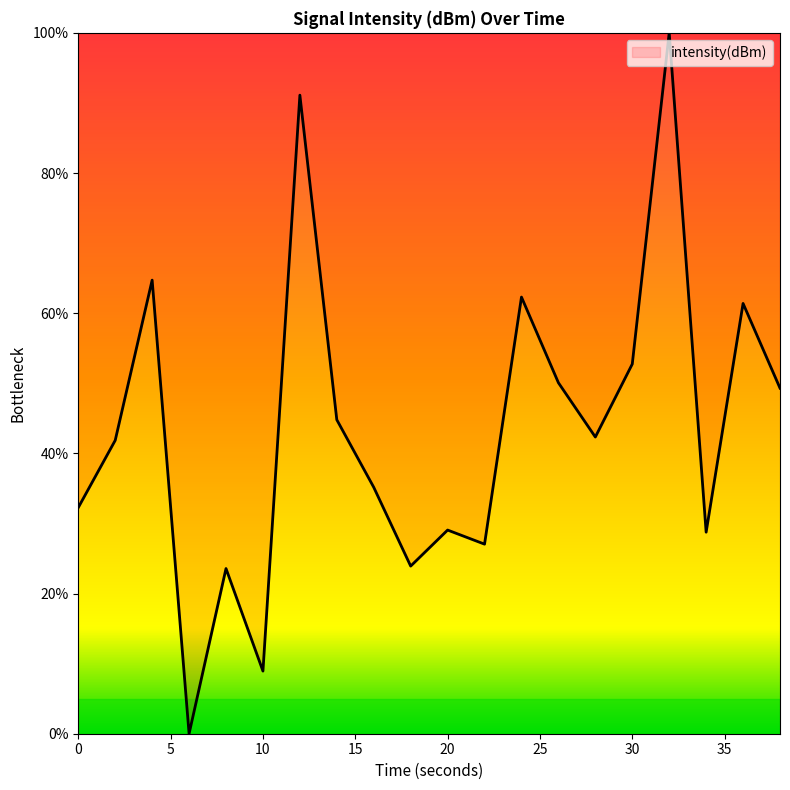

What is the difference between the maximum and minimum values?

100.0